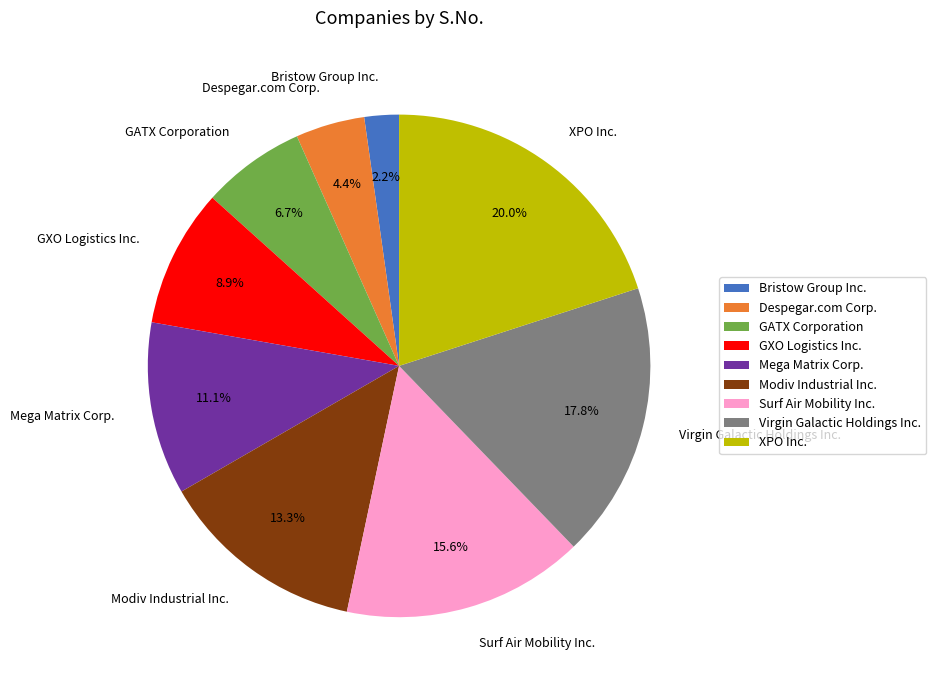

Is it true that Despegar.com Corp. is 10% of the pie?

False